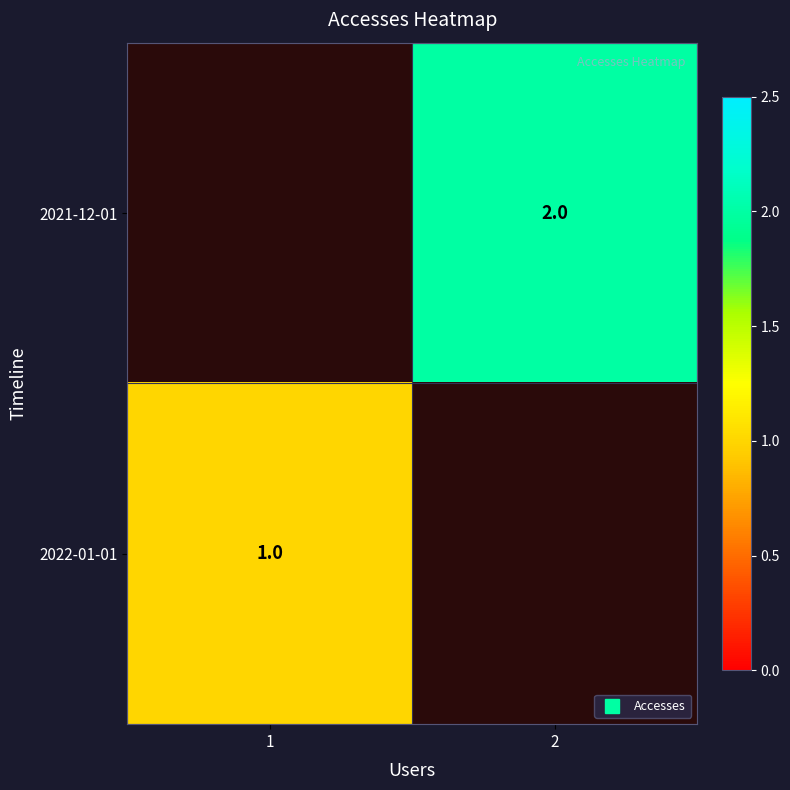

What is the highest value of the 2022-01-01 series?

1.0